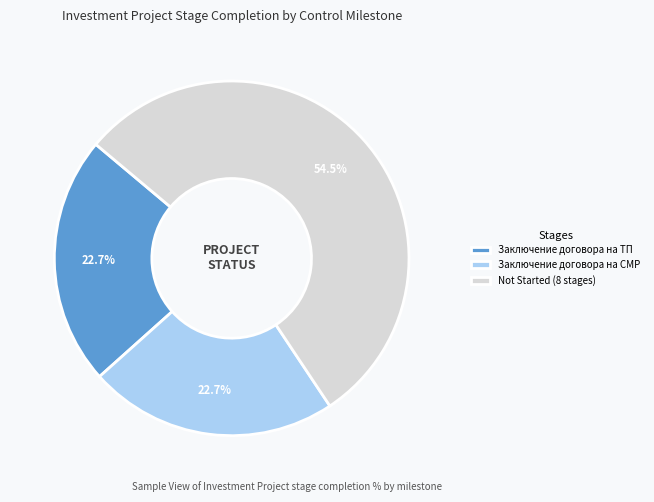

What is the largest slice in the pie chart?

Not Started (8 stages)